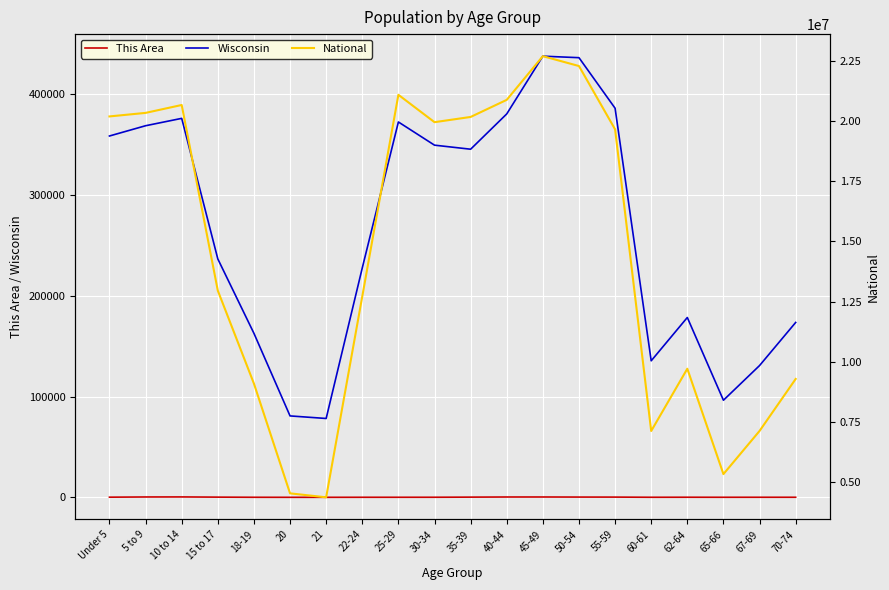

Reading right to left, extract all data points from this chart.

This Area: 70-74=73	67-69=71	65-66=52	62-64=94	60-61=62	55-59=224	50-54=255	45-49=332	40-44=321	35-39=197	30-34=75	25-29=58	22-24=51	21=16	20=13	18-19=52	15 to 17=193	10 to 14=390	5 to 9=348	Under 5=150
Wisconsin: 70-74=173467	67-69=130713	65-66=96316	62-64=178388	60-61=135437	55-59=385986	50-54=436126	45-49=437627	40-44=380338	35-39=345328	30-34=349347	25-29=372347	22-24=227573	21=78216	20=80763	18-19=162704	15 to 17=236505	10 to 14=375927	5 to 9=368617	Under 5=358443
National: 70-74=9278166	67-69=7115361	65-66=5319902	62-64=9704197	60-61=7113727	55-59=19664805	50-54=22298125	45-49=22708591	40-44=20890964	35-39=20179642	30-34=19962099	25-29=21101849	22-24=12712576	21=4354294	20=4519129	18-19=9086089	15 to 17=12954254	10 to 14=20677194	5 to 9=20348657	Under 5=20201362